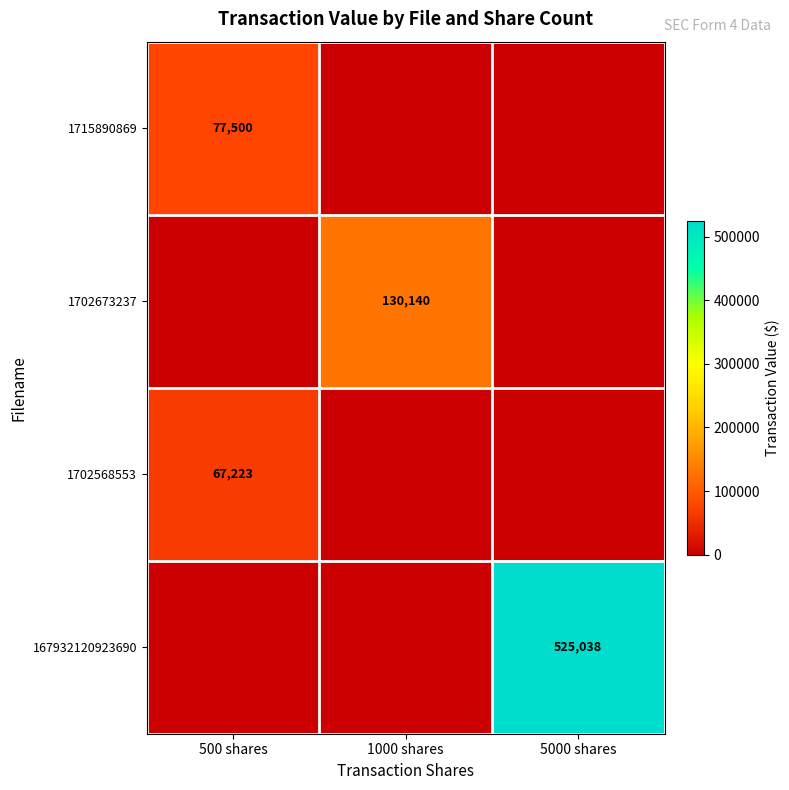

At how many categories does at least one series exceed 213208?

1